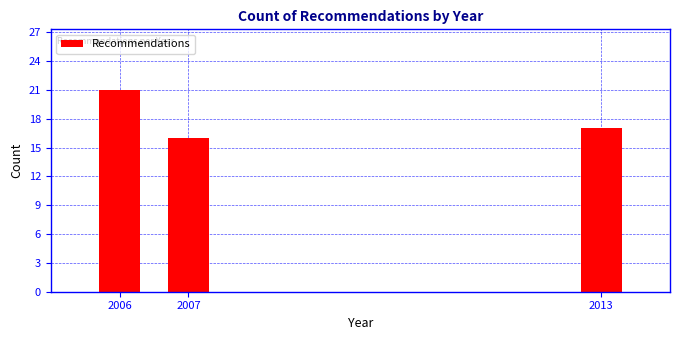

Reading left to right, list all the values displayed in this chart.

21	16	17